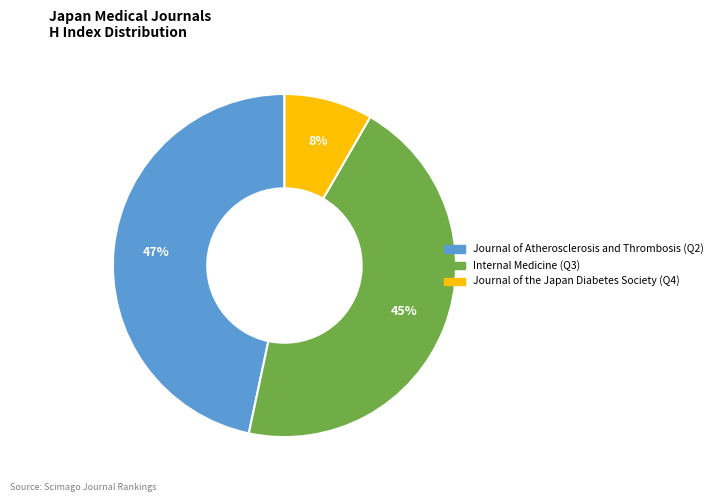

Do Journal of the Japan Diabetes Society and Journal of Atherosclerosis and Thrombosis together represent more than half of the pie?

Yes